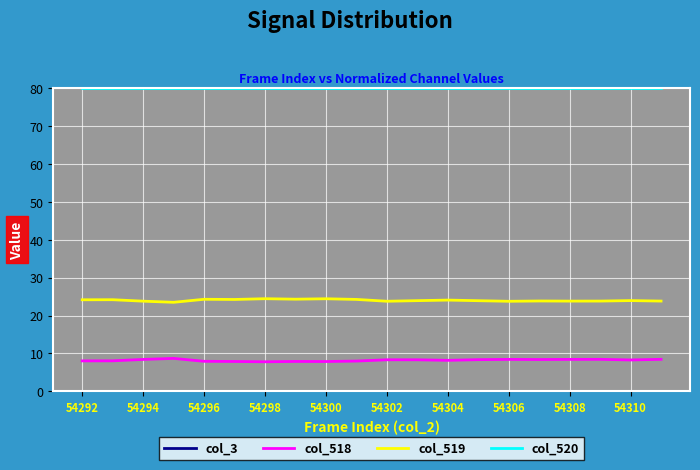

True or false: col_518 and col_520 cross at least once.

False